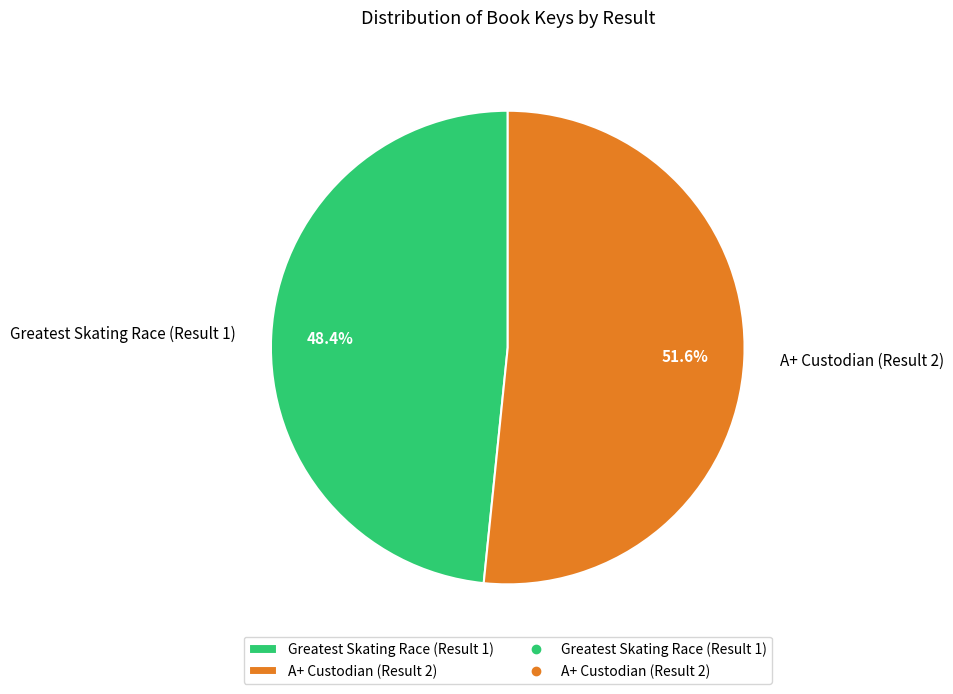

Count the number of slices in the pie.

2